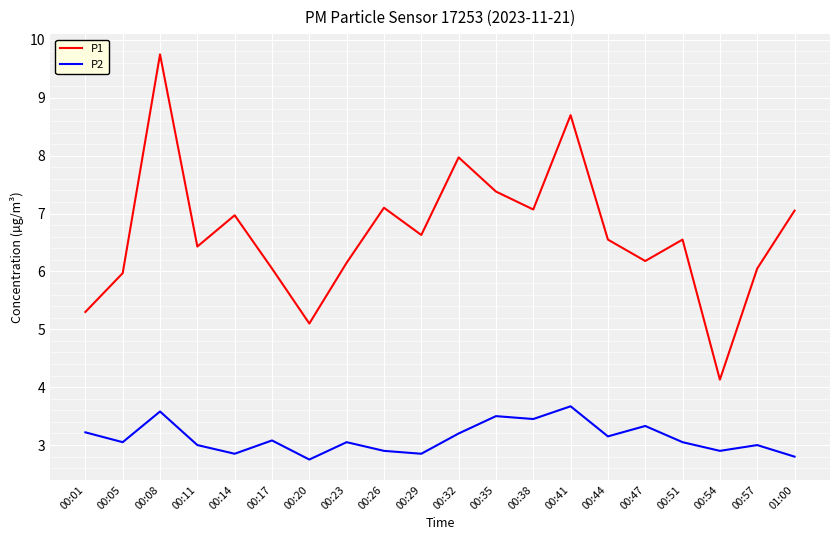

The value of P2 at 00:17 is 4.3. True or false?

False